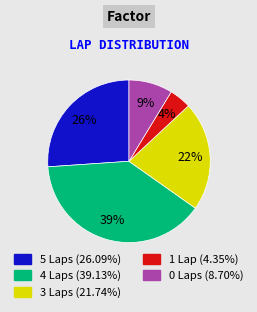

To the nearest percent, what is the average slice percentage?

20%